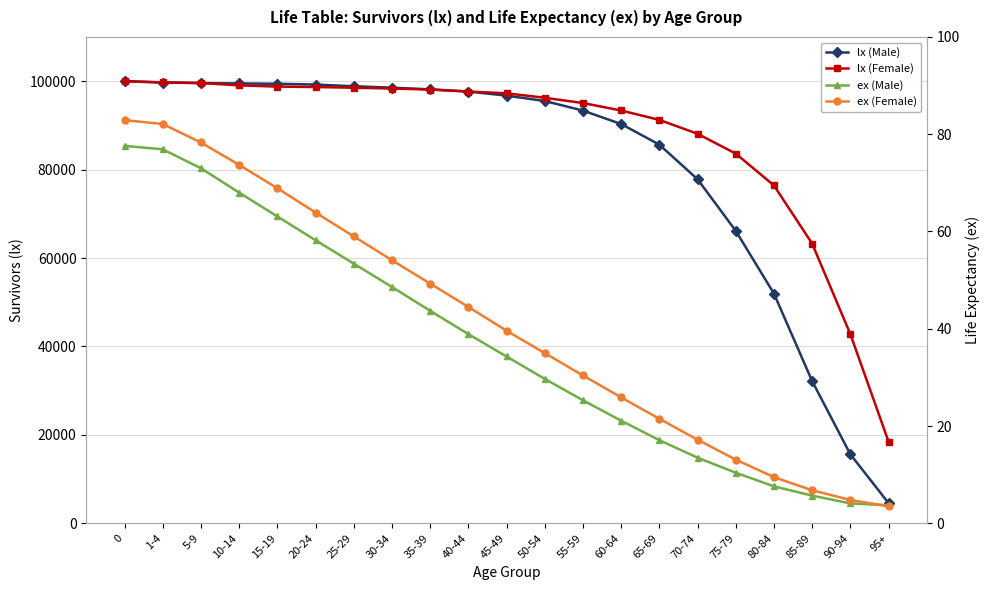

The value of lx (Female) at 30-34 is 158047.9. True or false?

False